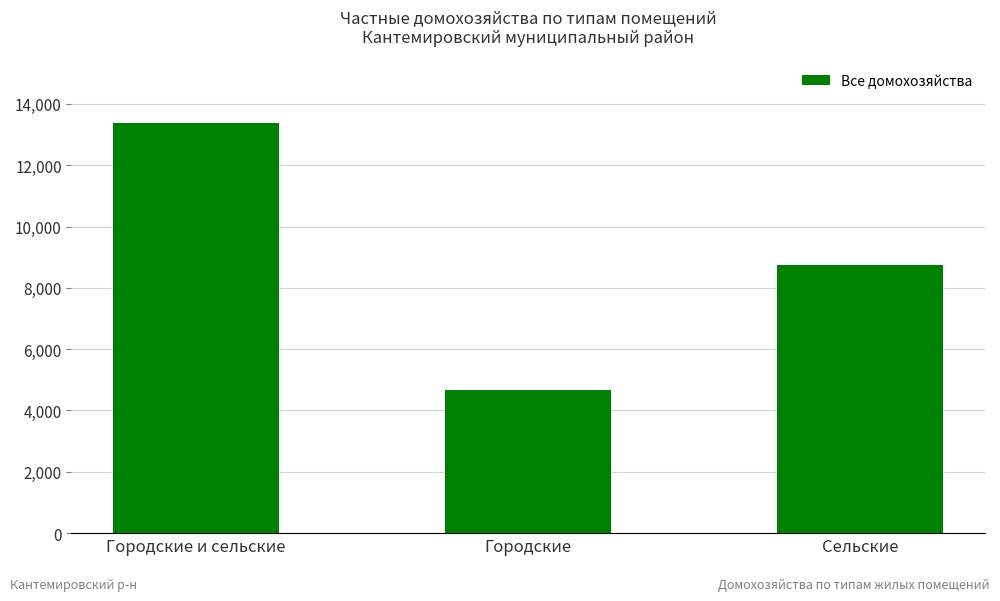

Rank the categories by value from highest to lowest.

Городские и сельские, Сельские, Городские